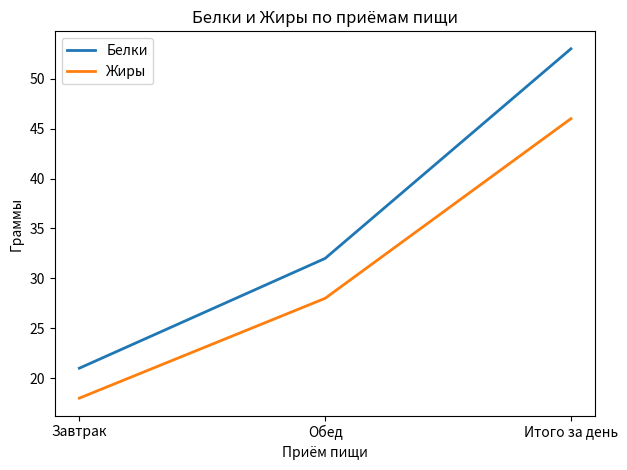

Read the Жиры value at Итого за день.

46